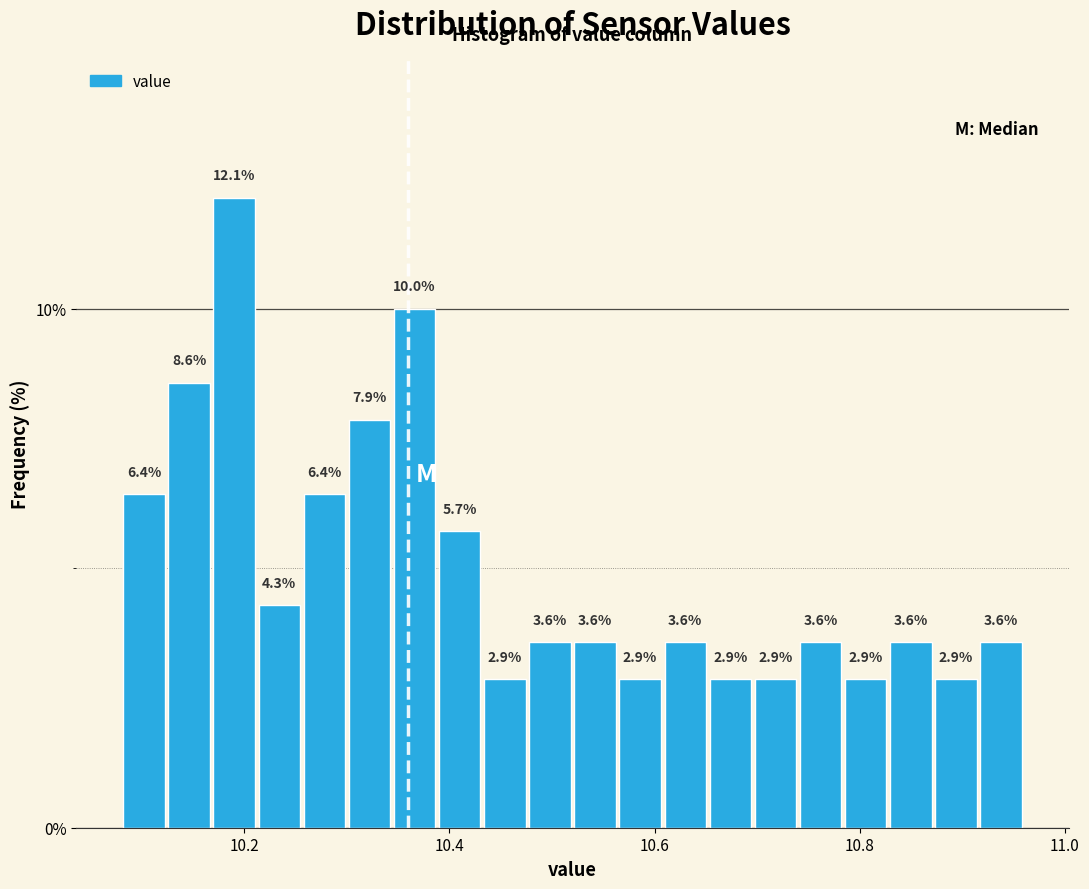

Read against the x-axis, roughly where is the centre of the tallest bar?

10.20